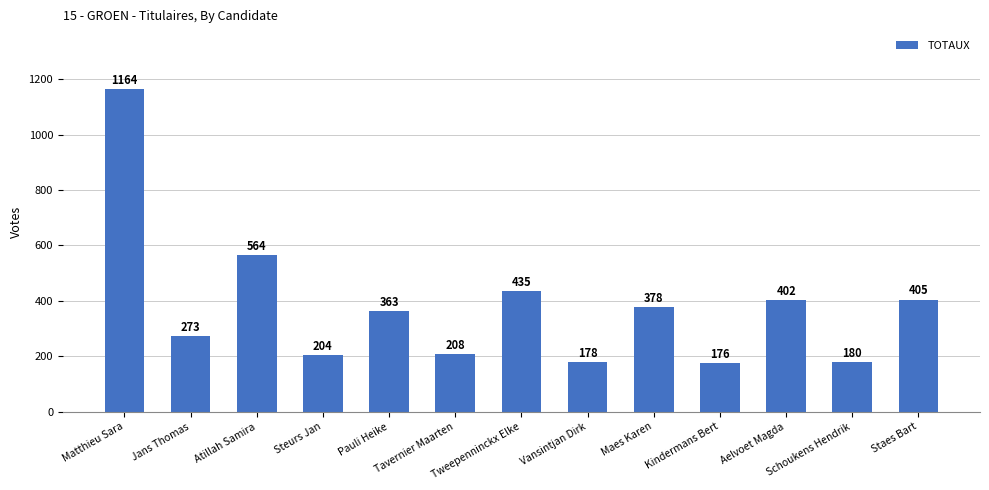

Where is the data nearest to the value 670?

Atillah Samira